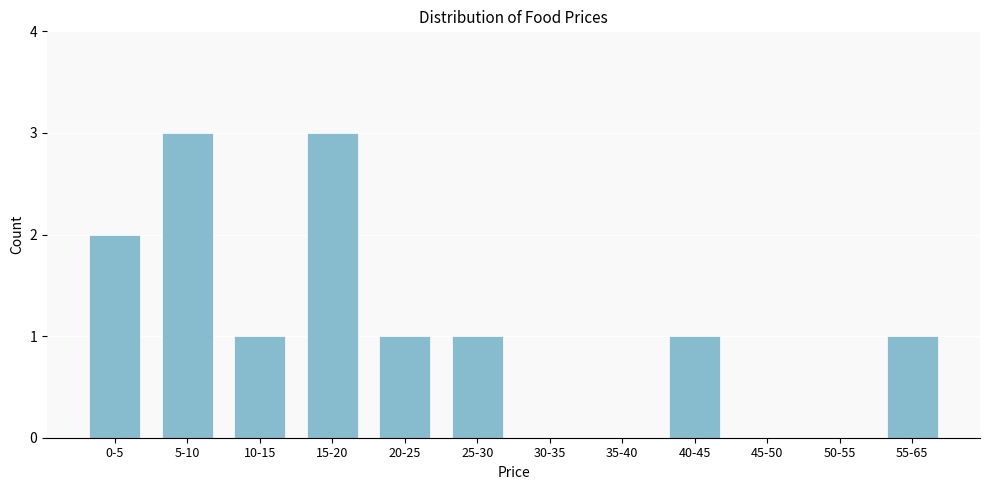

Reading left to right, transcribe all the data shown in this chart.

0-5=2	5-10=3	10-15=1	15-20=3	20-25=1	25-30=1	30-35=0	35-40=0	40-45=1	45-50=0	50-55=0	55-65=1